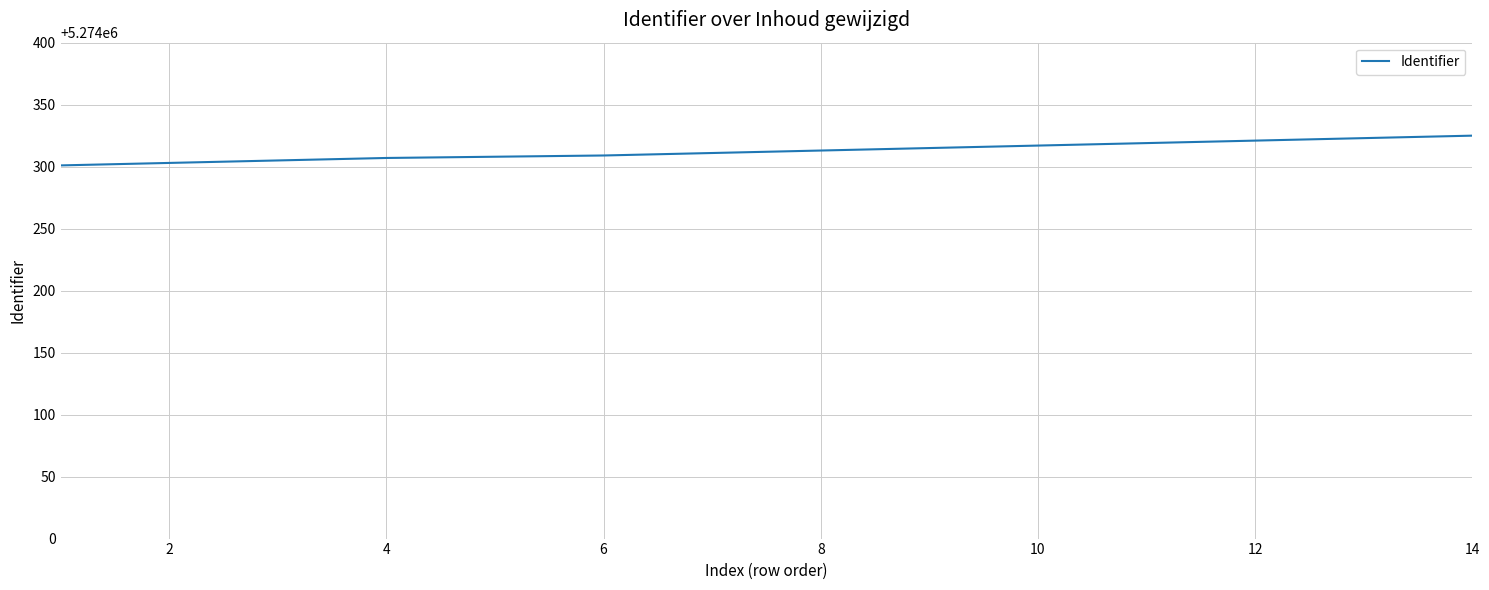

What is the difference between the maximum and minimum values?

24